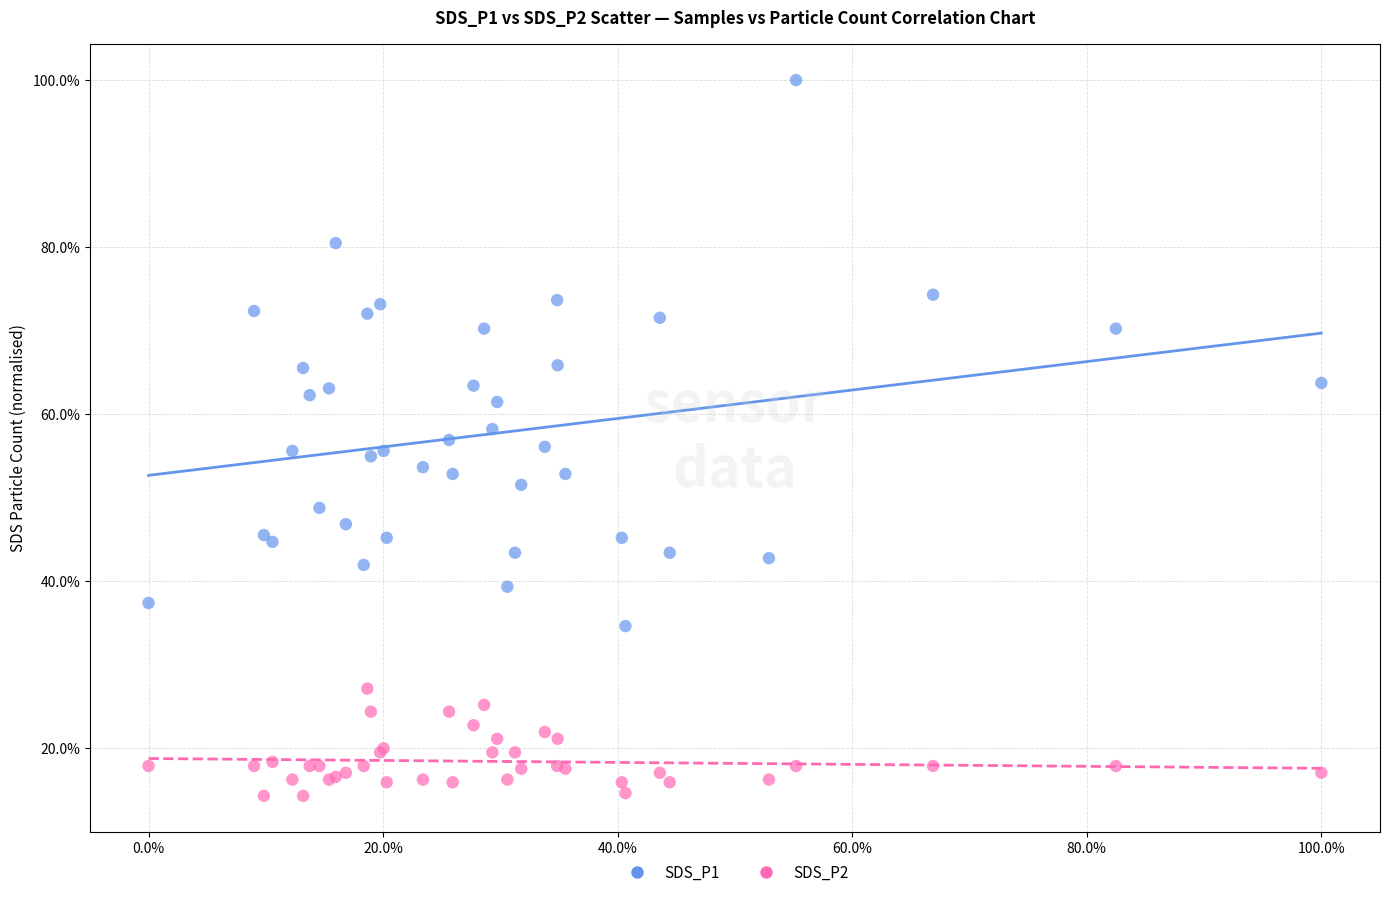

Which series reaches the minimum Y coordinate?

SDS_P2